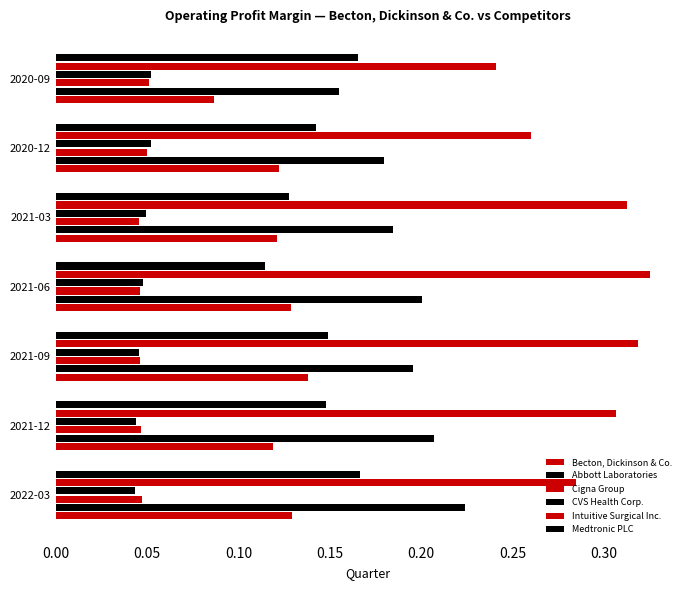

Which series has the largest range (max minus min)?

Intuitive Surgical Inc.